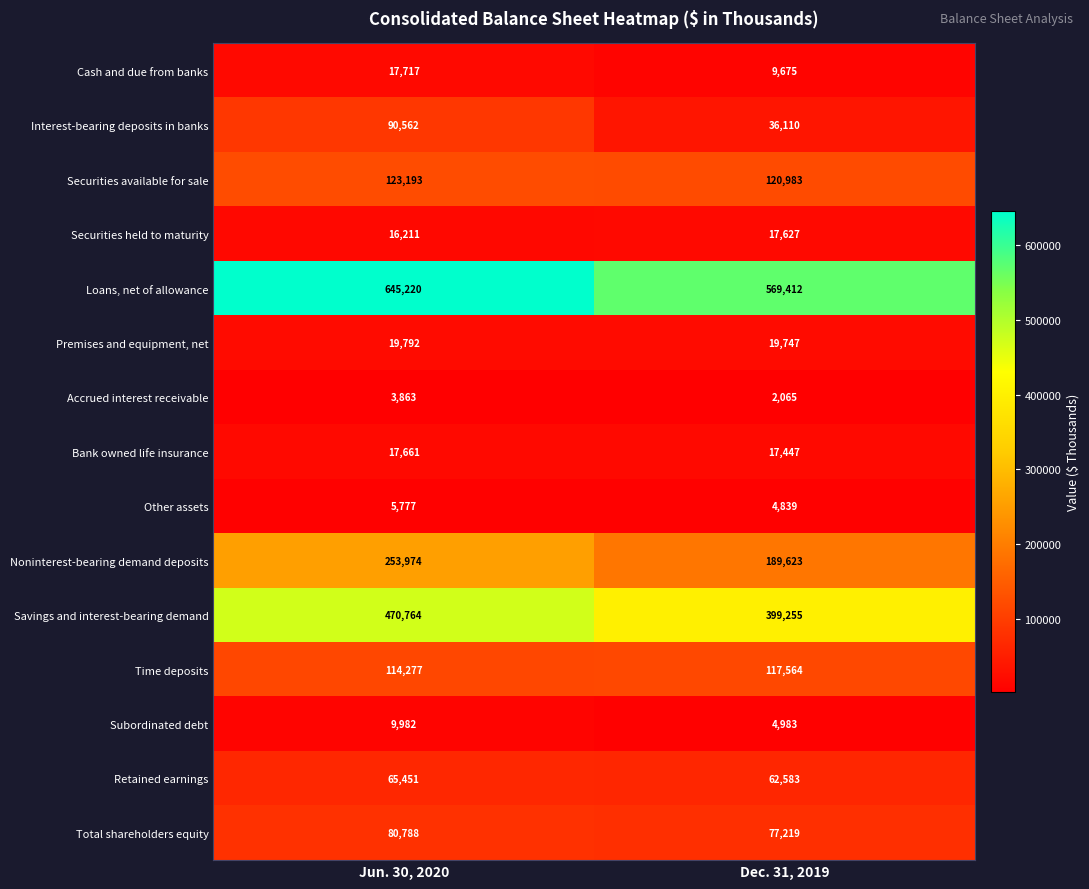

How many categories are shown in the chart?

2